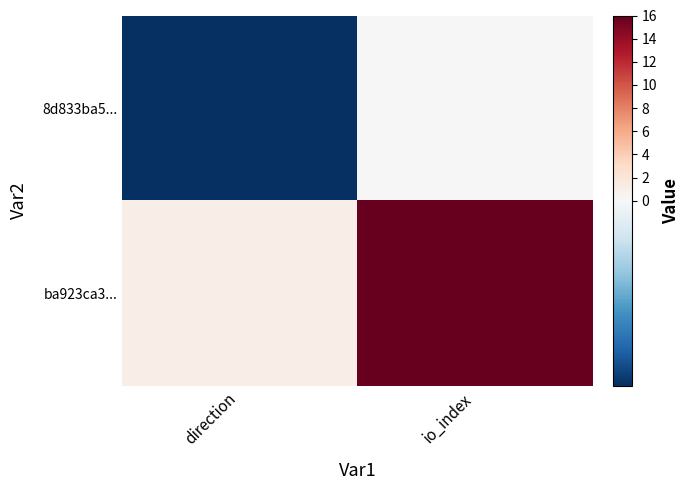

Reading left to right, list all the values displayed in this chart.

8d833ba5...: direction=-1	io_index=0
ba923ca3...: direction=1	io_index=16